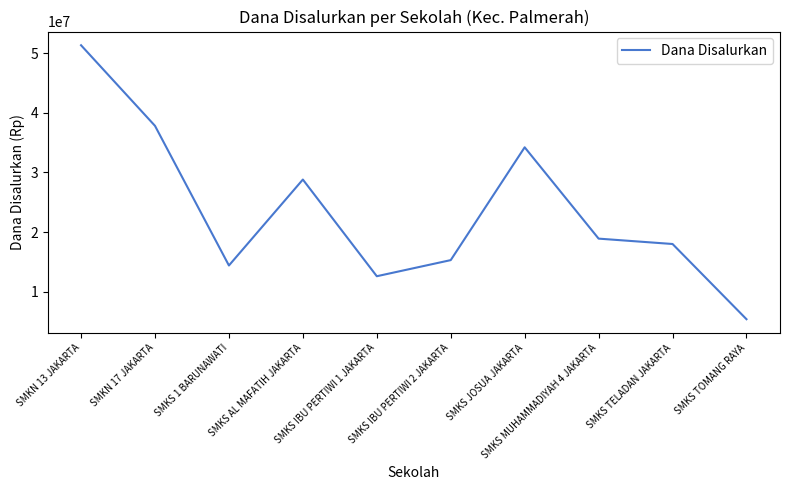

At which category does the data reach its first local valley?

SMKS 1 BARUNAWATI